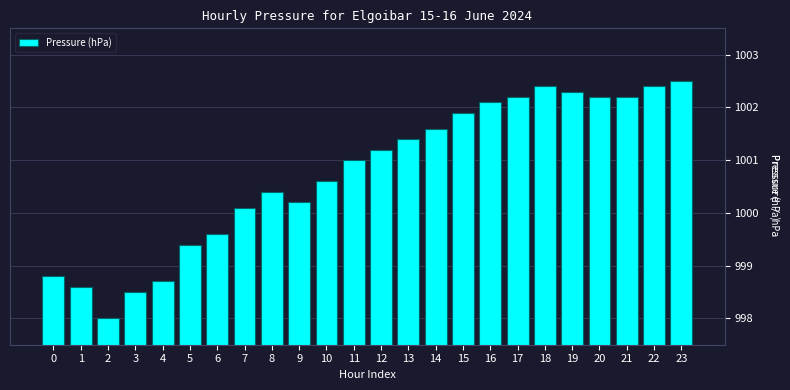

Reading right to left, list all the values displayed in this chart.

23=1002.5	22=1002.4	21=1002.2	20=1002.2	19=1002.3	18=1002.4	17=1002.2	16=1002.1	15=1001.9	14=1001.6	13=1001.4	12=1001.2	11=1001.0	10=1000.6	9=1000.2	8=1000.4	7=1000.1	6=999.6	5=999.4	4=998.7	3=998.5	2=998.0	1=998.6	0=998.8